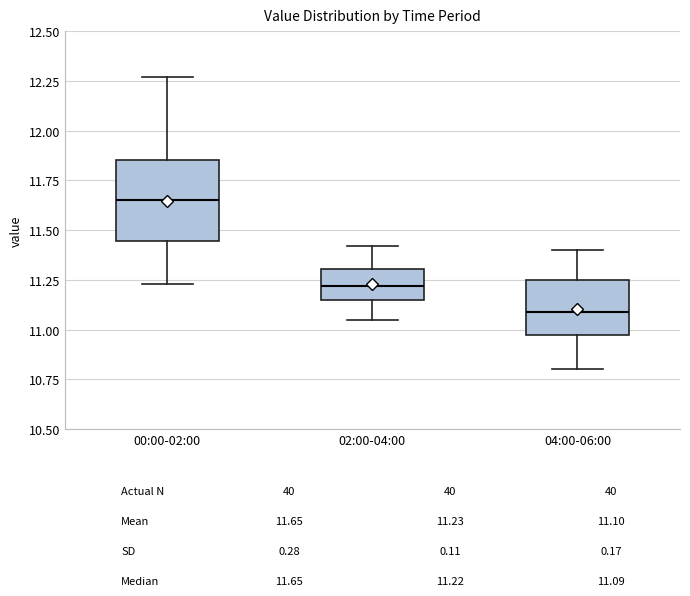

Where is the upper edge of the box for 02:00-04:00 on the y-axis? The values are not printed on the chart, so give them approximately, as read against the axis.

11.30